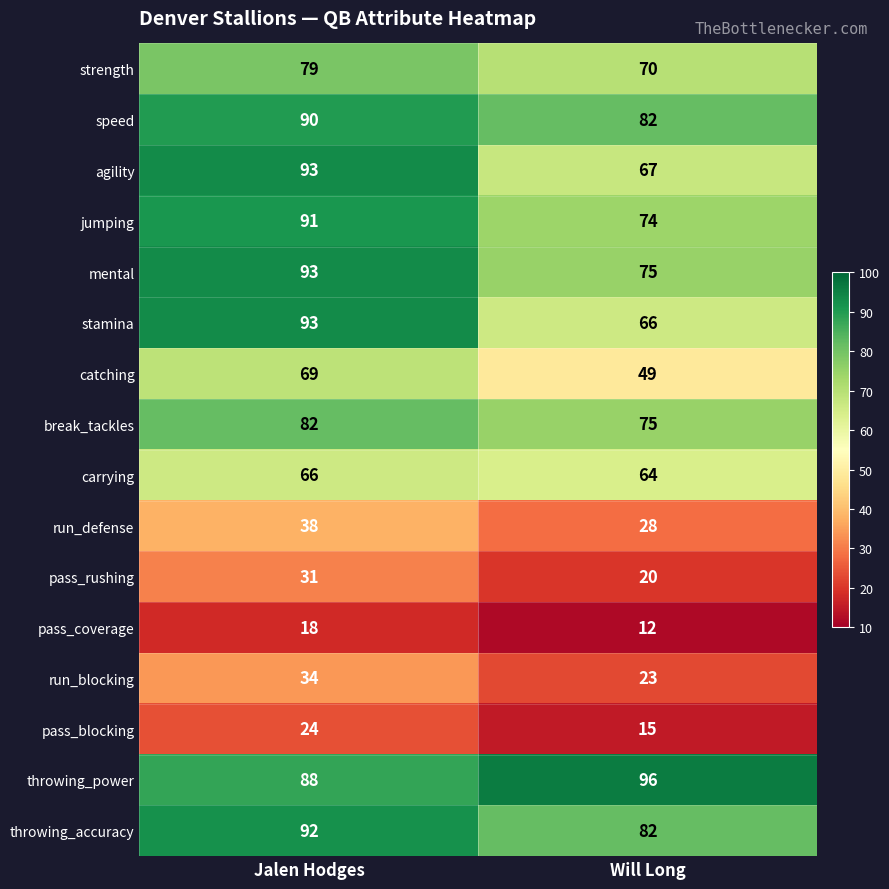

What is the minimum value shown in the chart?

12